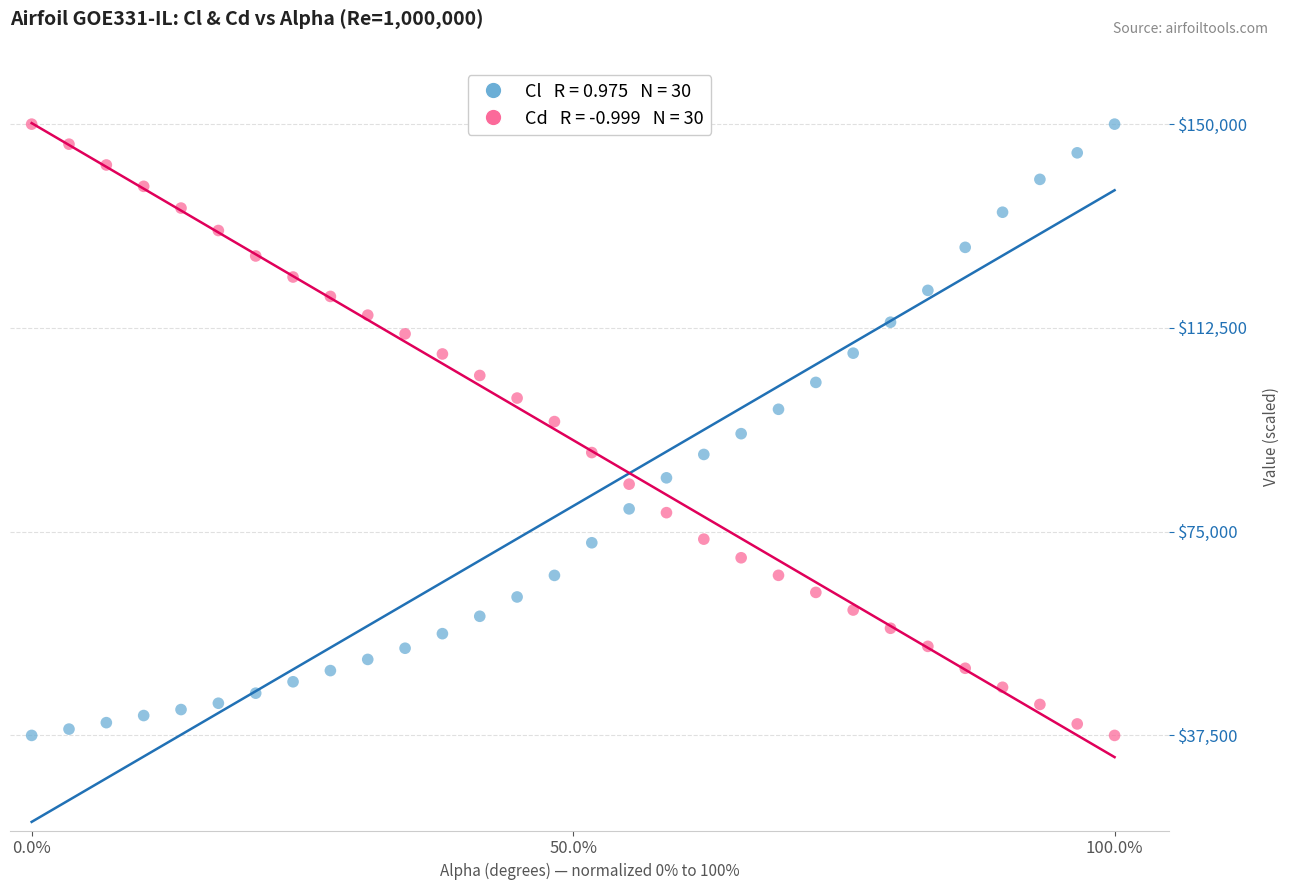

Across all data points, what is the range of Y values (max minus min)?

112500.0